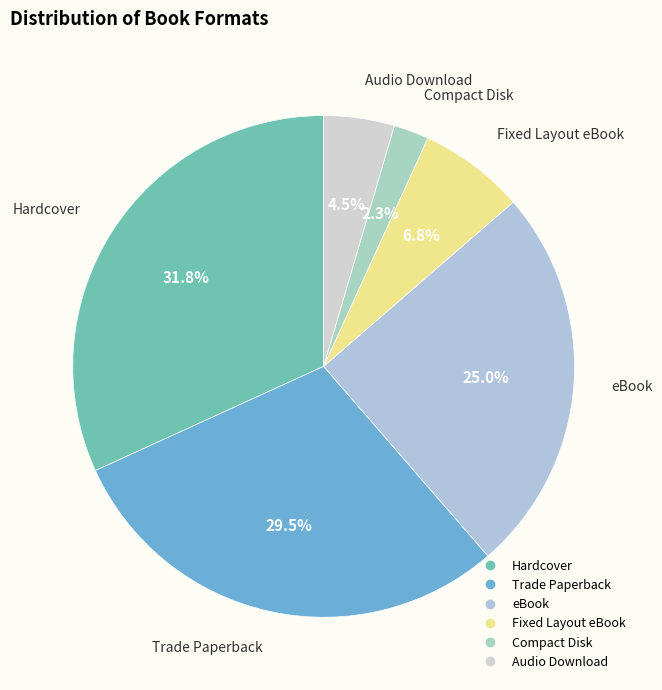

Which category has the biggest portion of the pie?

Hardcover